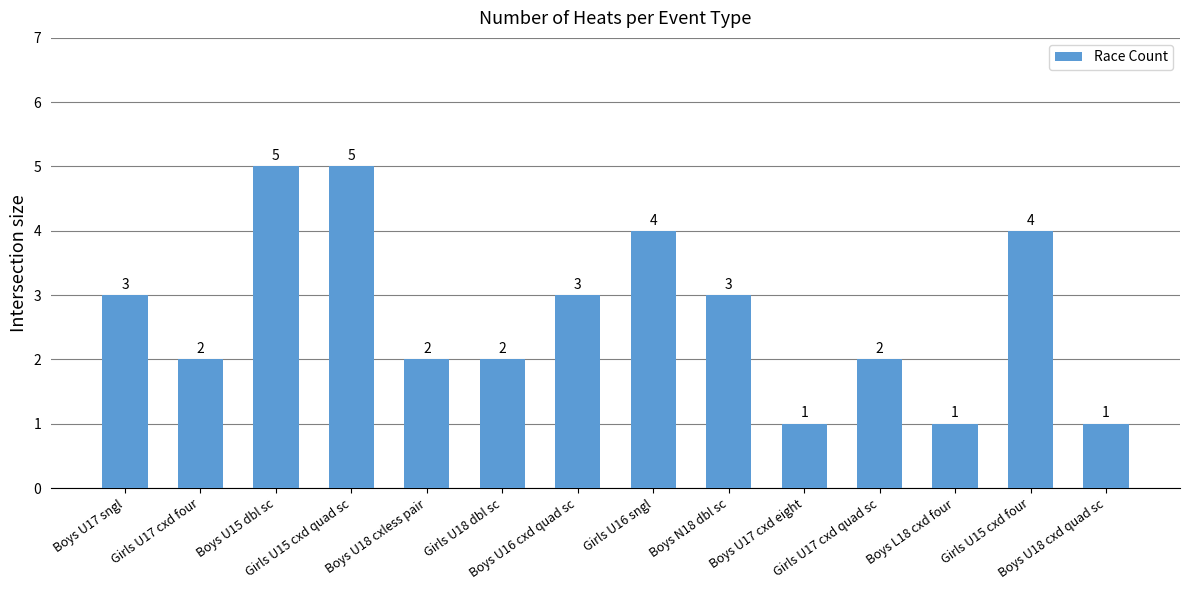

Count the values in the range 2 to 4.

9